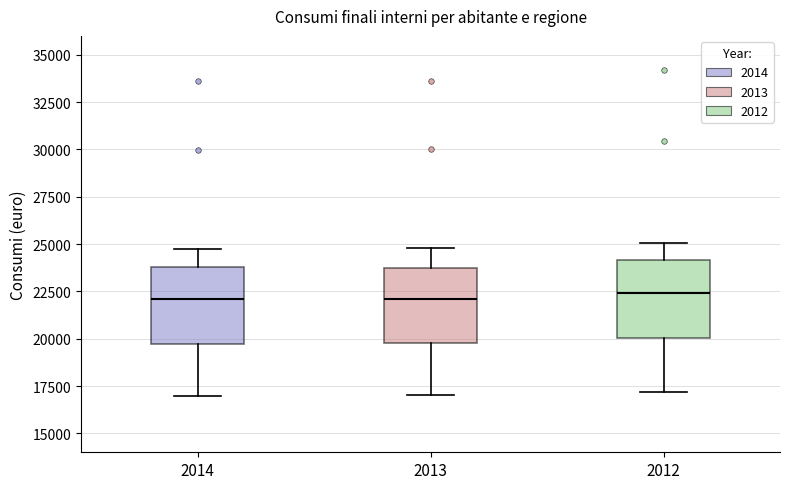

Where does the median line of the box at x = 2014 sit on the y-axis? The values are not printed on the chart, so give them approximately, as read against the axis.

22000